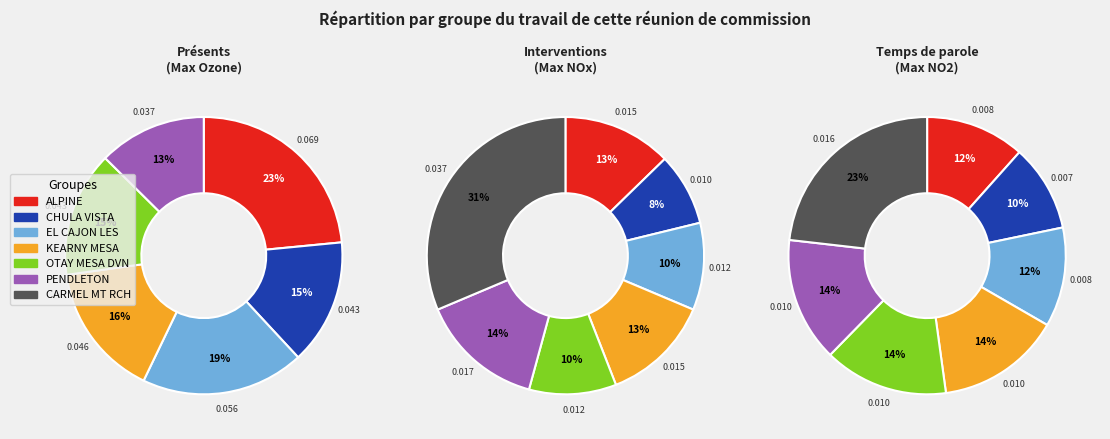

Combined, what portion of the pie is ALPINE and OTAY MESA DVN?

38.1%